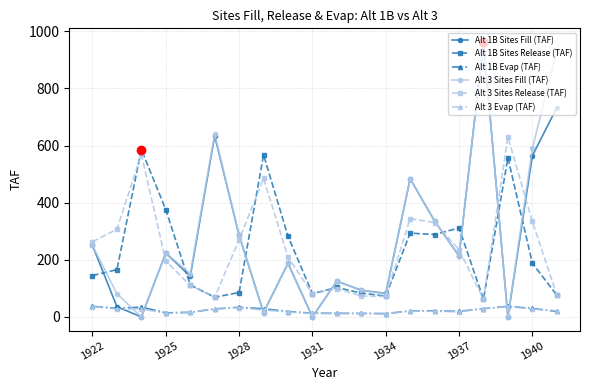

True or false: Alt 1B Evap (TAF) has more than 2 points higher than both neighbors.

True